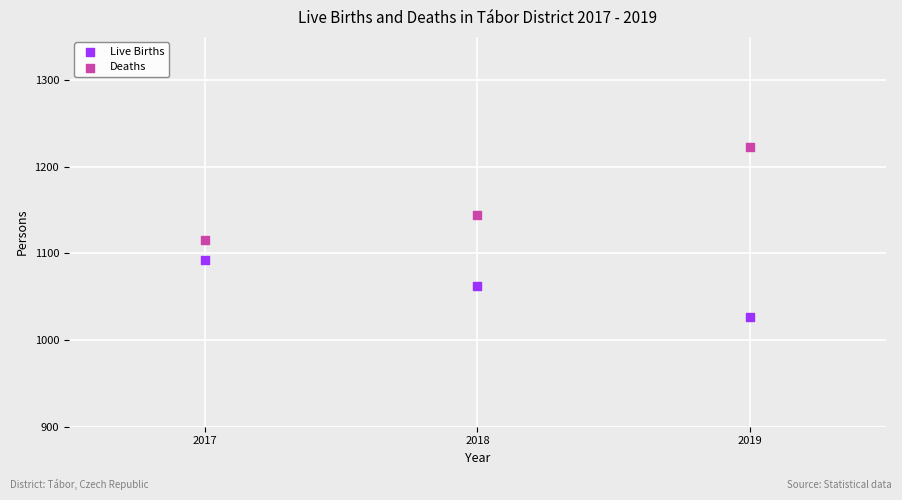

Which series has the widest spread of Y values?

Deaths